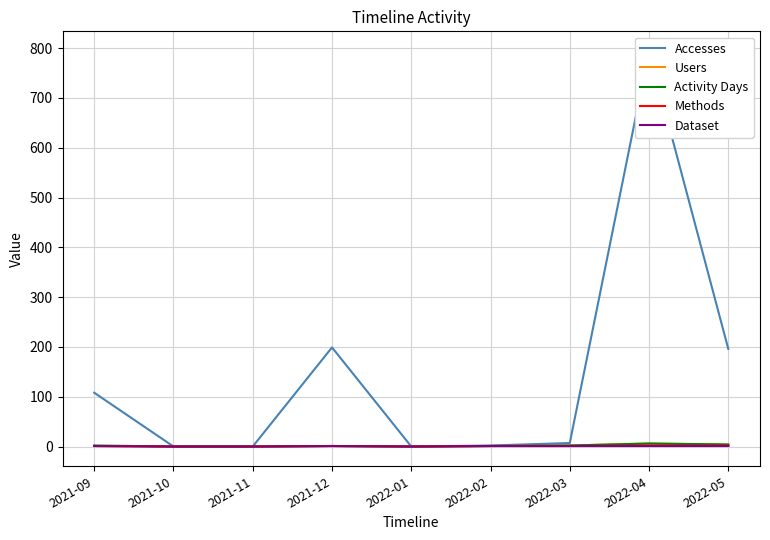

Which has a higher value, 2022-03 or 2021-11?

2022-03